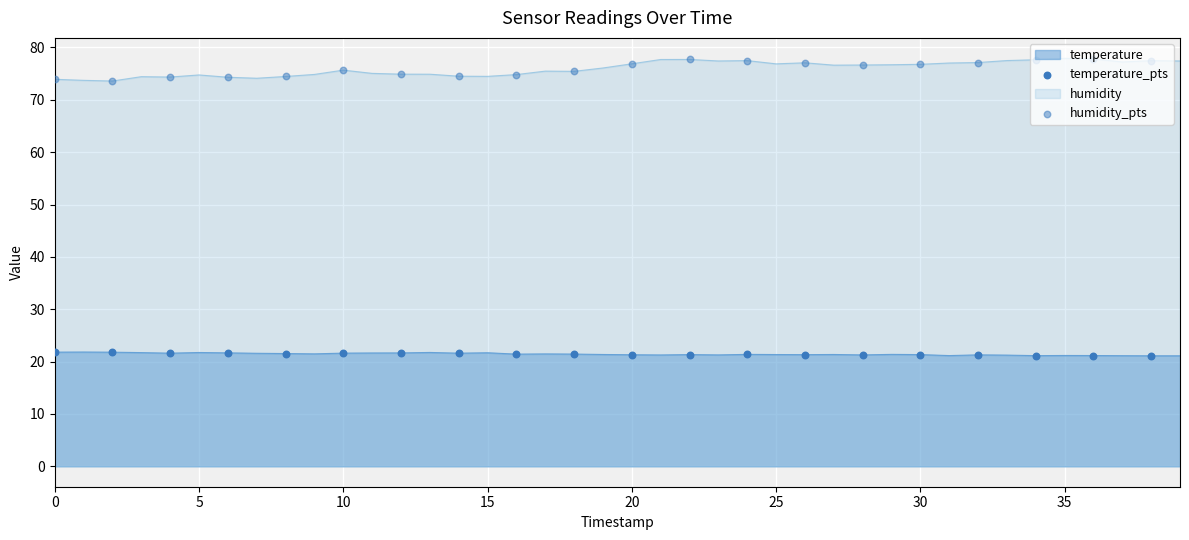

At how many categories does at least one series exceed 33?

40